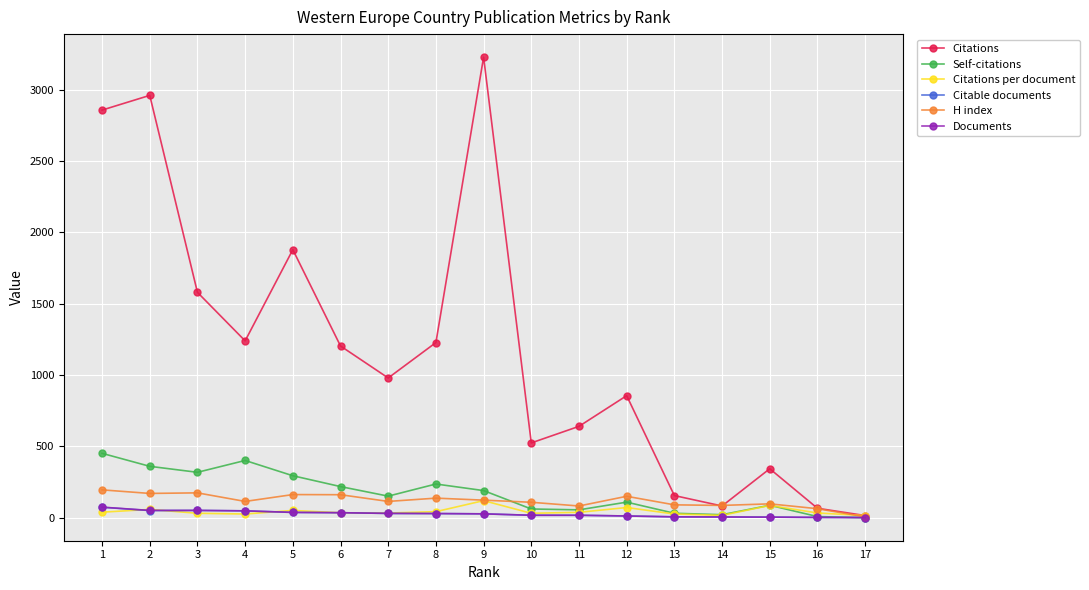

At which category does Citations reach its first local peak?

2